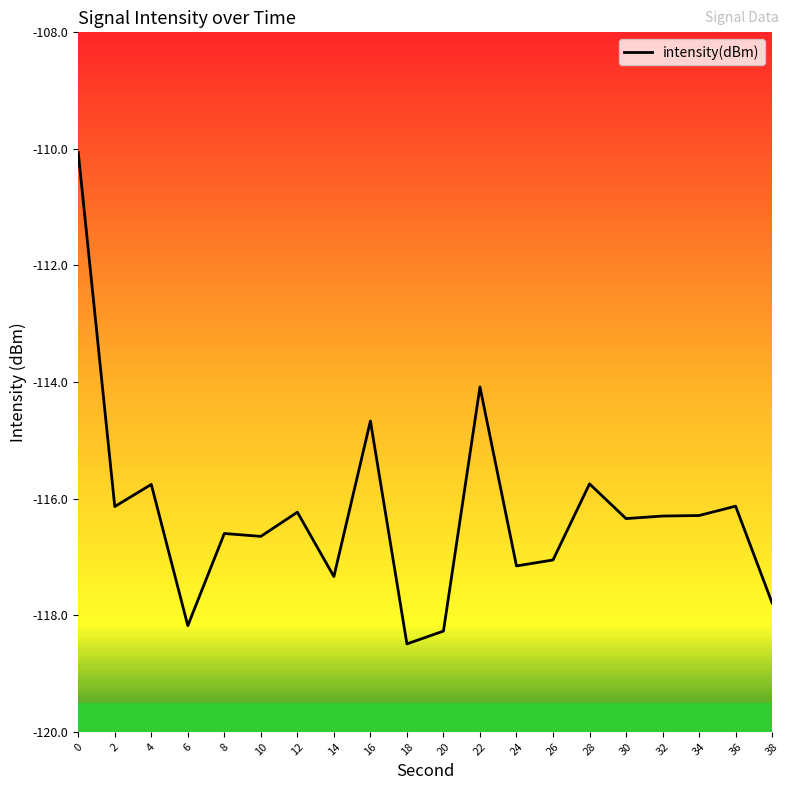

What is the maximum value shown in the chart?

-110.1